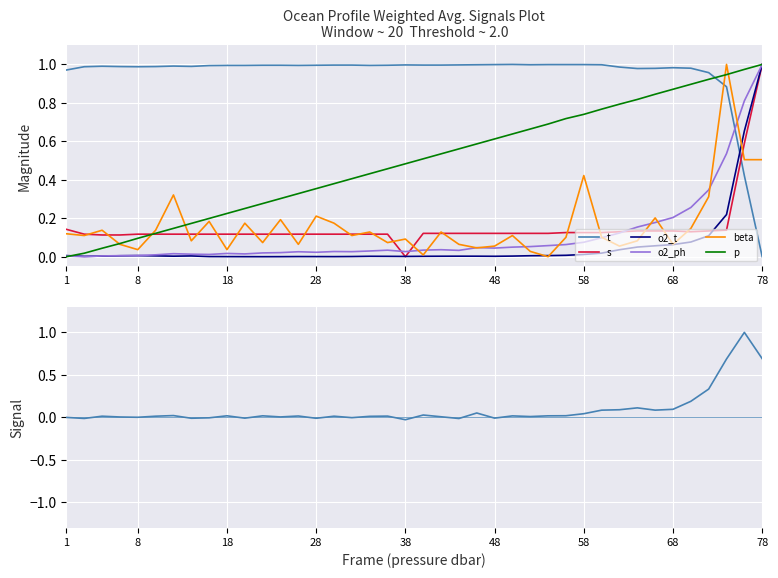

Where is the first local minimum for o2_ph?

8